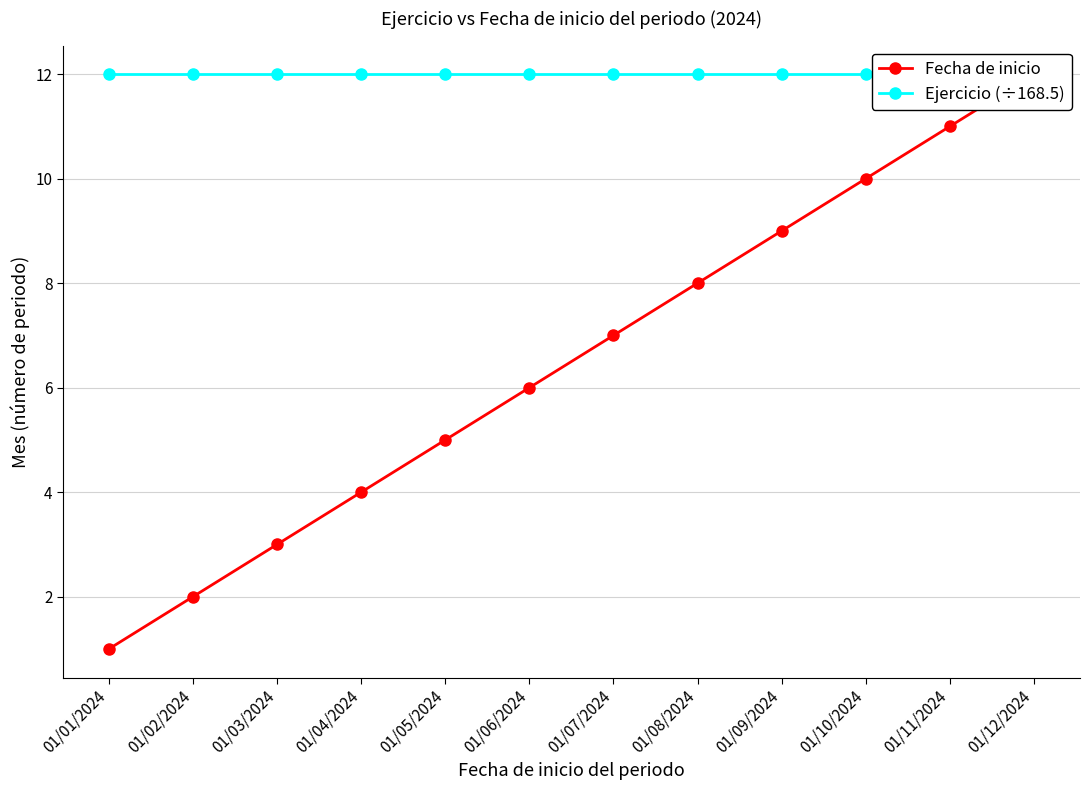

Which series has the largest total across all categories?

Ejercicio (÷168.5)